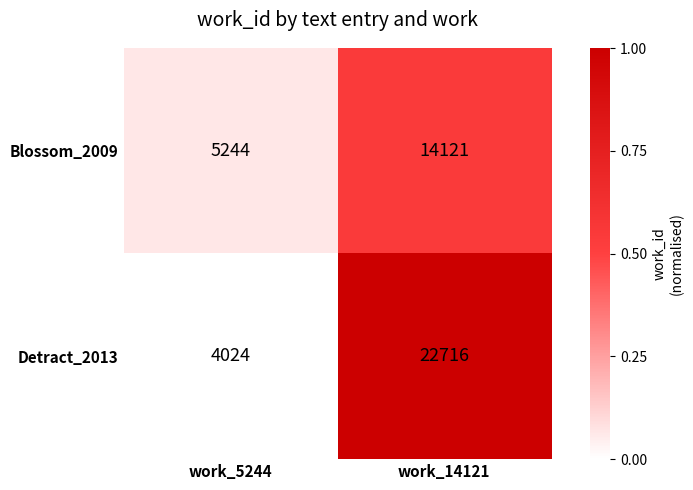

Count the number of categories in the chart.

2